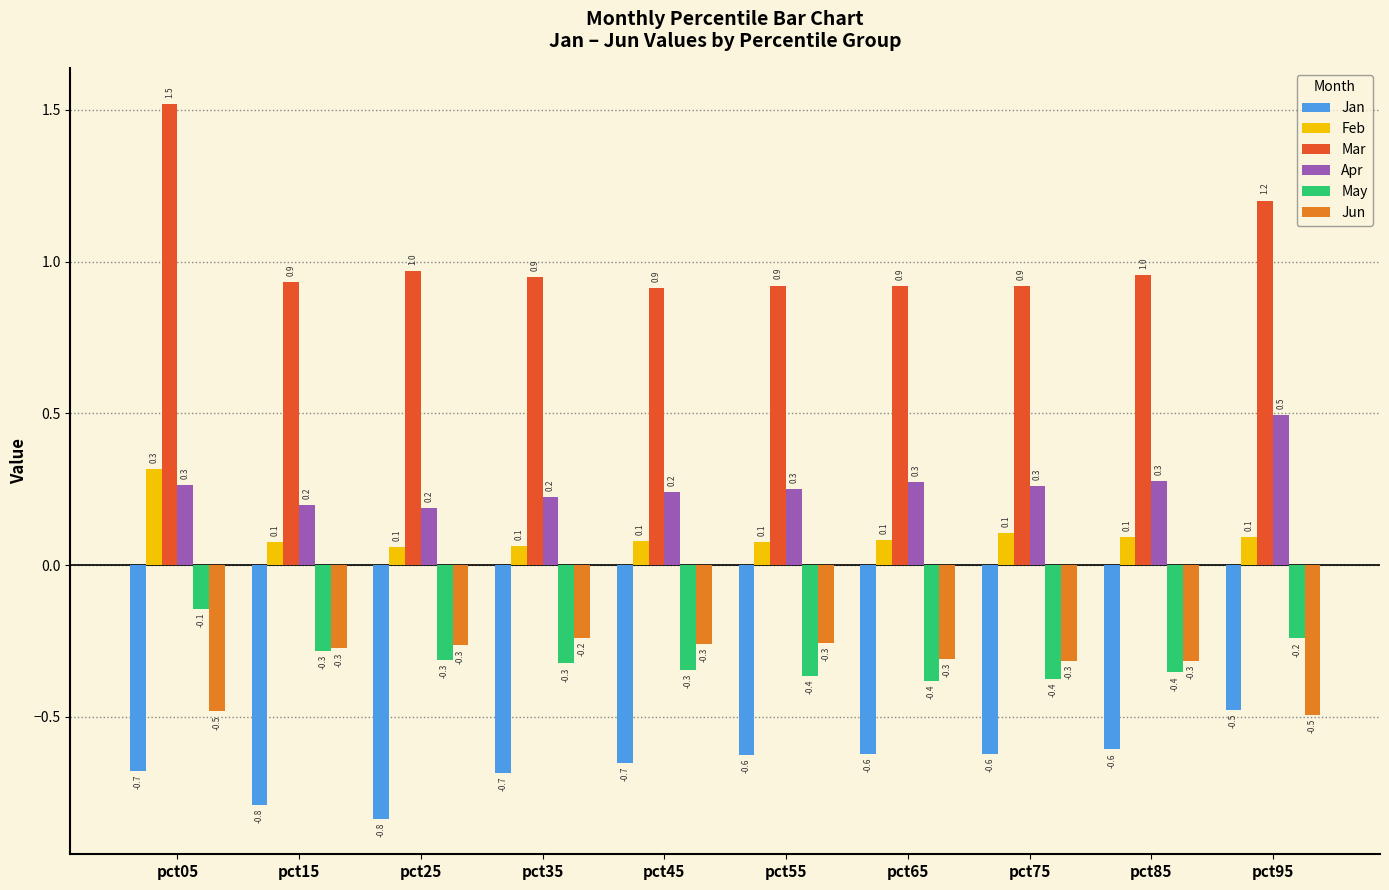

Reading left to right, transcribe all the data shown in this chart.

Jan: -0.7	-0.8	-0.8	-0.7	-0.7	-0.6	-0.6	-0.6	-0.6	-0.5
Feb: 0.3	0.1	0.1	0.1	0.1	0.1	0.1	0.1	0.1	0.1
Mar: 1.5	0.9	1.0	0.9	0.9	0.9	0.9	0.9	1.0	1.2
Apr: 0.3	0.2	0.2	0.2	0.2	0.3	0.3	0.3	0.3	0.5
May: -0.1	-0.3	-0.3	-0.3	-0.3	-0.4	-0.4	-0.4	-0.4	-0.2
Jun: -0.5	-0.3	-0.3	-0.2	-0.3	-0.3	-0.3	-0.3	-0.3	-0.5